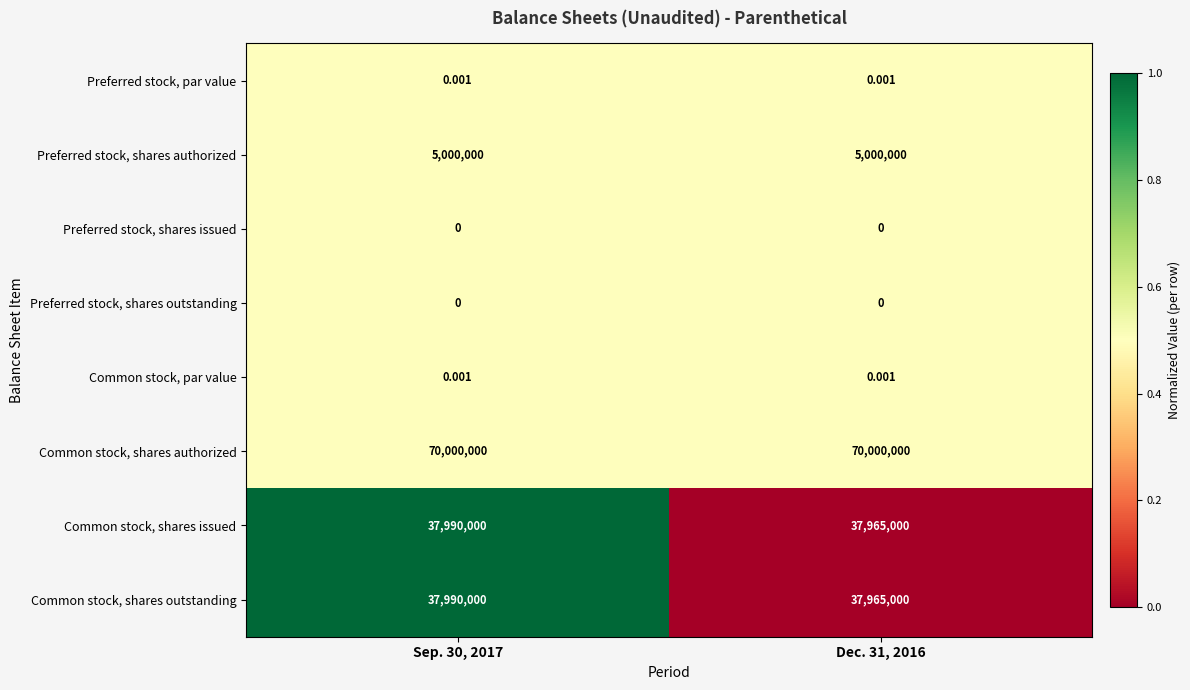

At how many categories does at least one series exceed 0?

2